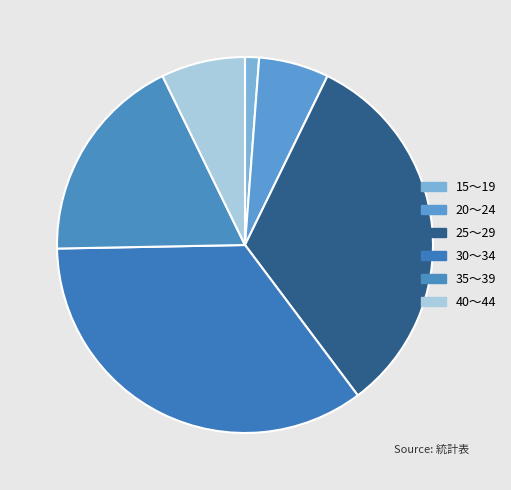

How many slices are in this pie chart?

6